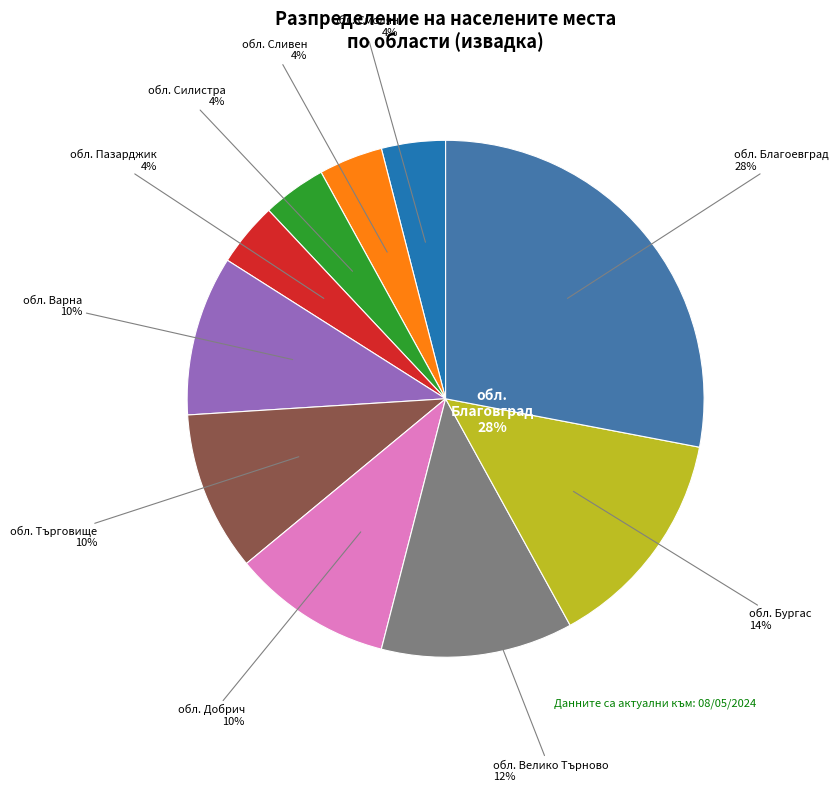

Combined, what portion of the pie is обл. Добрич and обл. Пазарджик?

14.0%